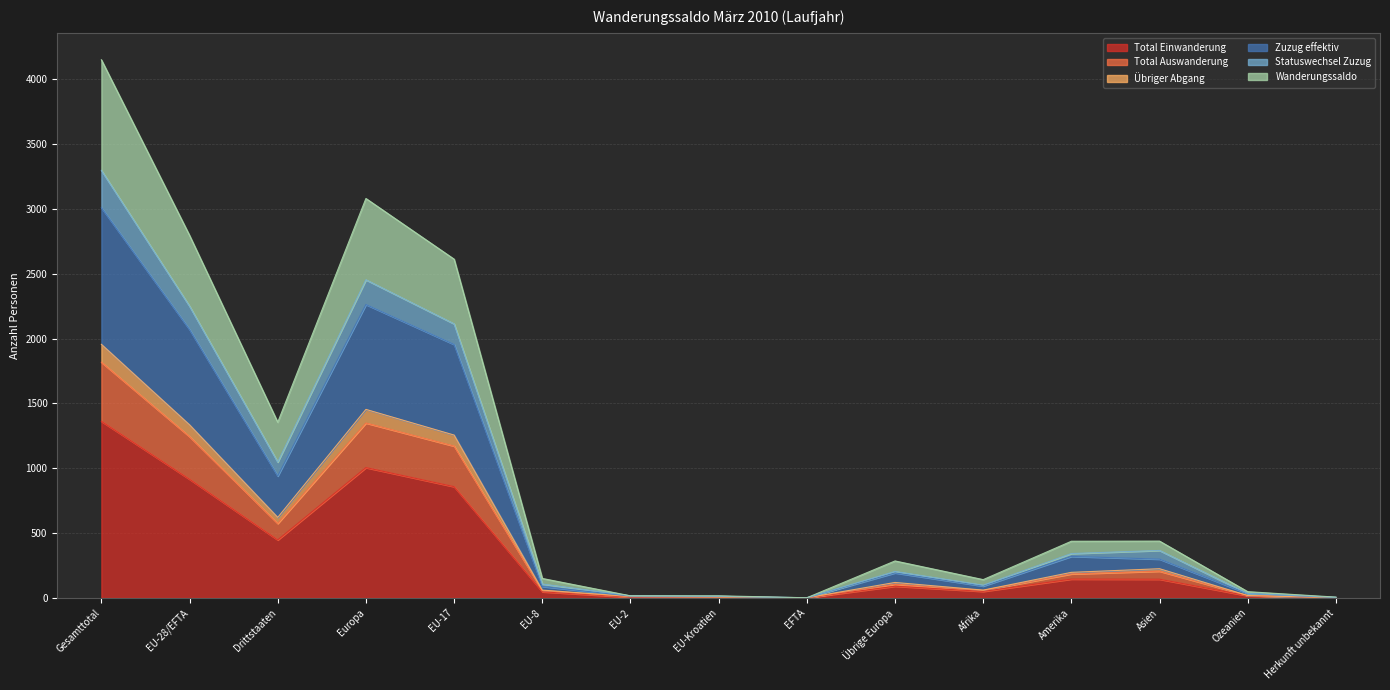

What are all the series names shown in the legend?

Total Einwanderung, Total Auswanderung, Übriger Abgang, Zuzug effektiv, Statuswechsel Zuzug, Wanderungssaldo